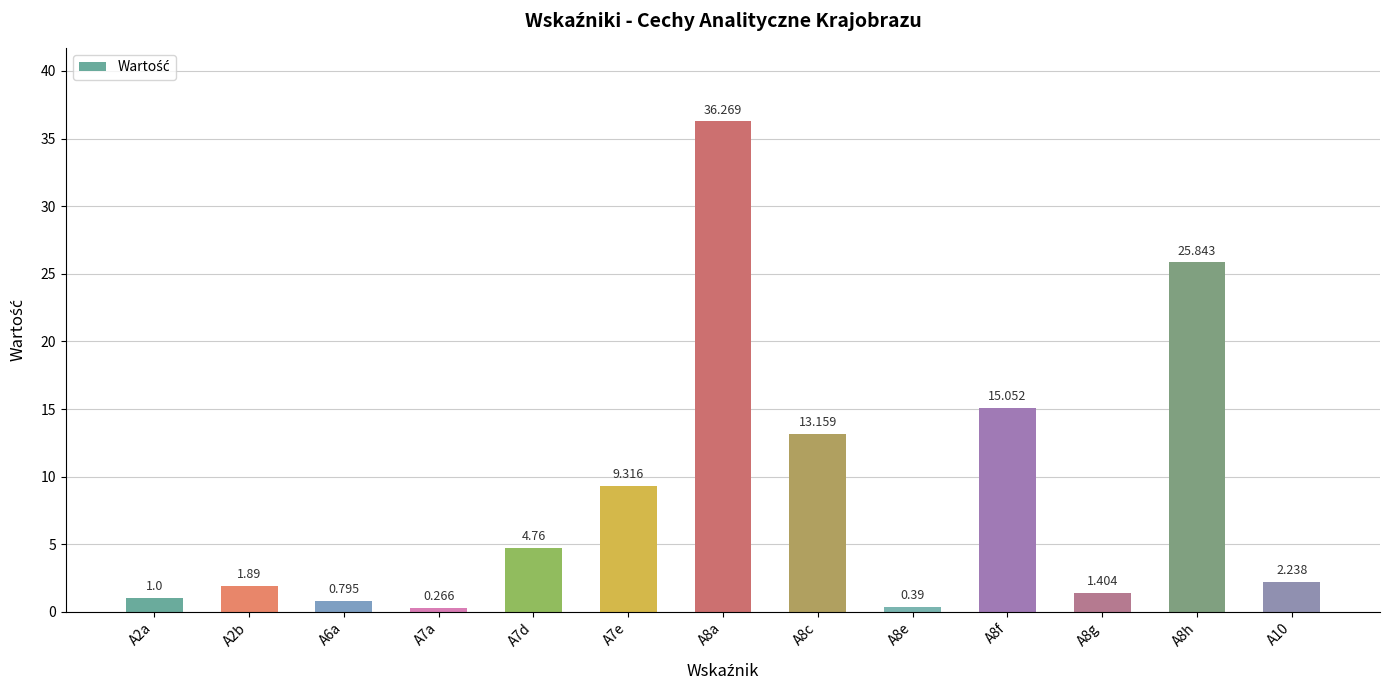

List the labels in order of value, largest first.

A8a, A8h, A8f, A8c, A7e, A7d, A10, A2b, A8g, A2a, A6a, A8e, A7a